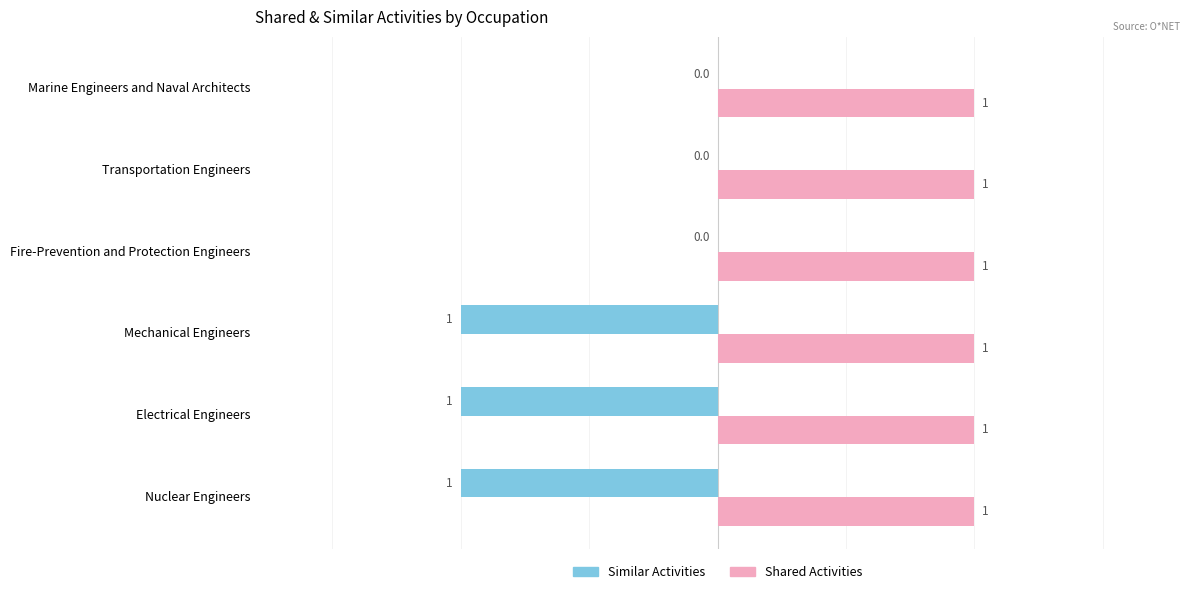

The Similar Activities series shows 0 at Marine Engineers and Naval Architects. True or false?

True